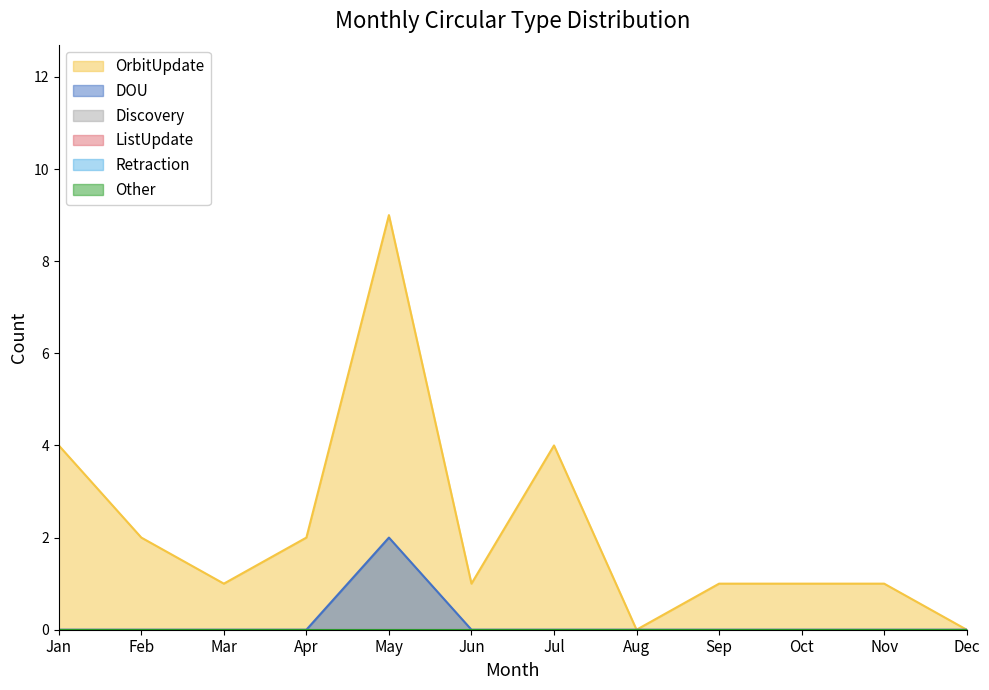

Where is the first local maximum for DOU?

May